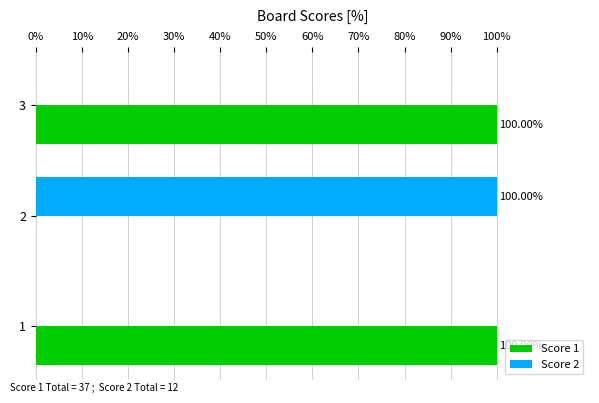

What is the sum of the Score 1 values at 3 and 2?

100